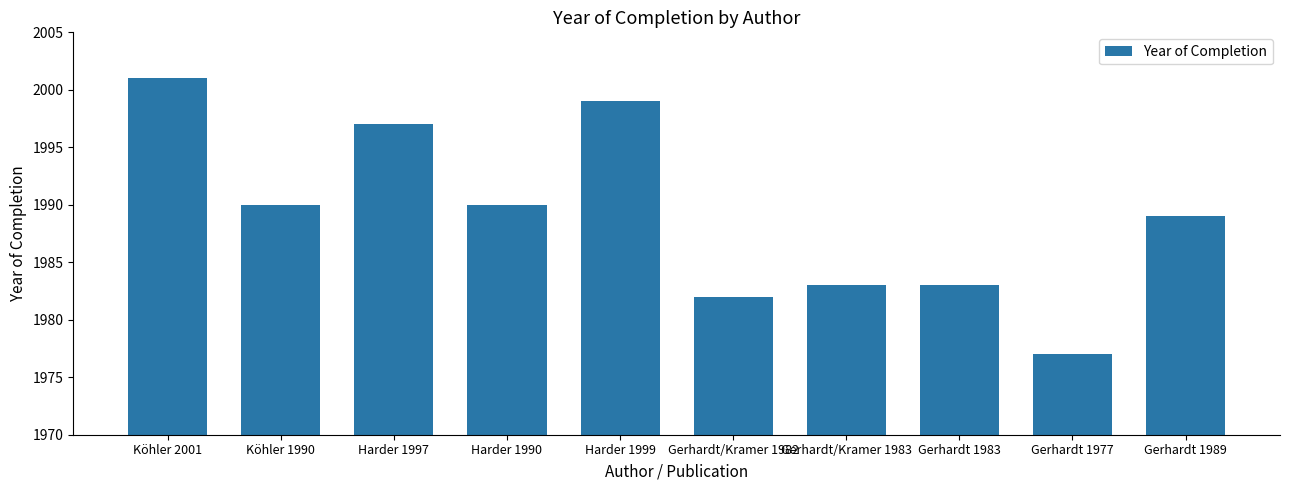

What is the label of the 4th bar from the left?

Harder 1990